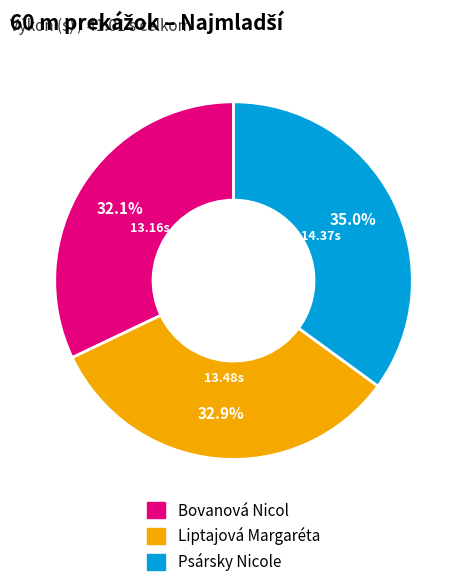

Which category has the biggest portion of the pie?

Psársky Nicole